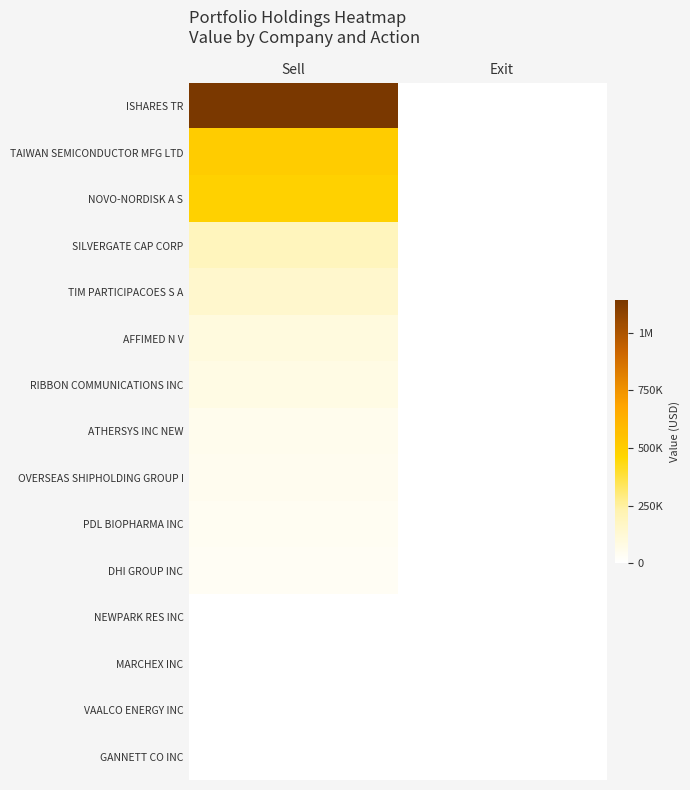

Reading left to right, list all the values displayed in this chart.

ISHARES TR: Sell=1142000	Exit=0
TAIWAN SEMICONDUCTOR MFG LTD: Sell=505000	Exit=0
NOVO-NORDISK A S: Sell=485000	Exit=0
SILVERGATE CAP CORP: Sell=190000	Exit=0
TIM PARTICIPACOES S A: Sell=146000	Exit=0
AFFIMED N V: Sell=97000	Exit=0
RIBBON COMMUNICATIONS INC: Sell=77000	Exit=0
ATHERSYS INC NEW: Sell=52000	Exit=0
OVERSEAS SHIPHOLDING GROUP I: Sell=49000	Exit=0
PDL BIOPHARMA INC: Sell=37000	Exit=0
DHI GROUP INC: Sell=32000	Exit=0
NEWPARK RES INC: Sell=0	Exit=0
MARCHEX INC: Sell=0	Exit=0
VAALCO ENERGY INC: Sell=0	Exit=0
GANNETT CO INC: Sell=0	Exit=0